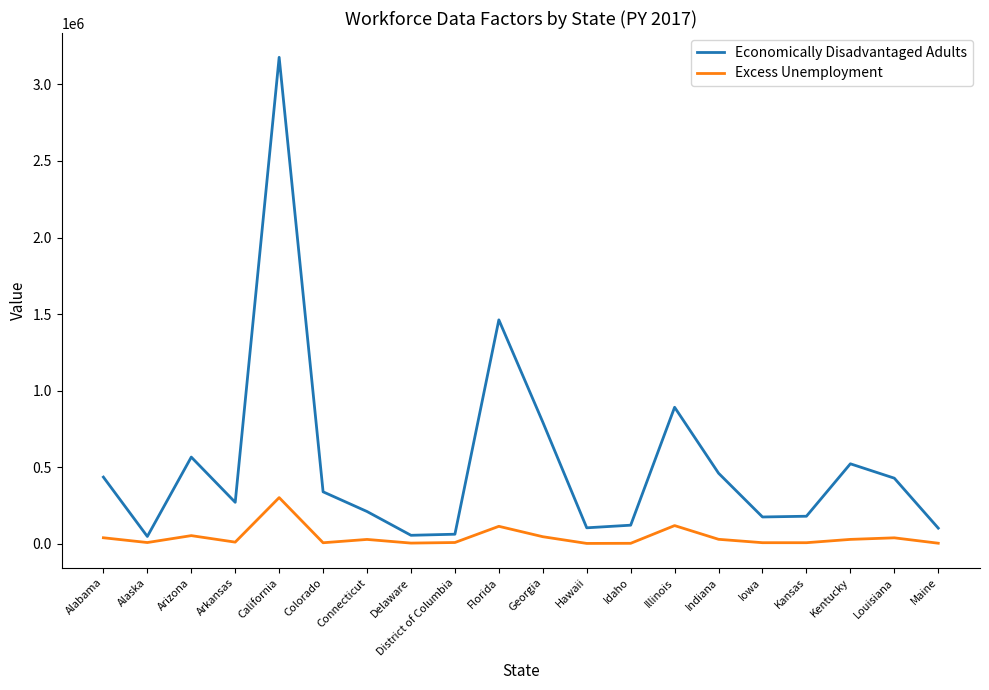

True or false: Economically Disadvantaged Adults has a value of 521900 at Kentucky.

True